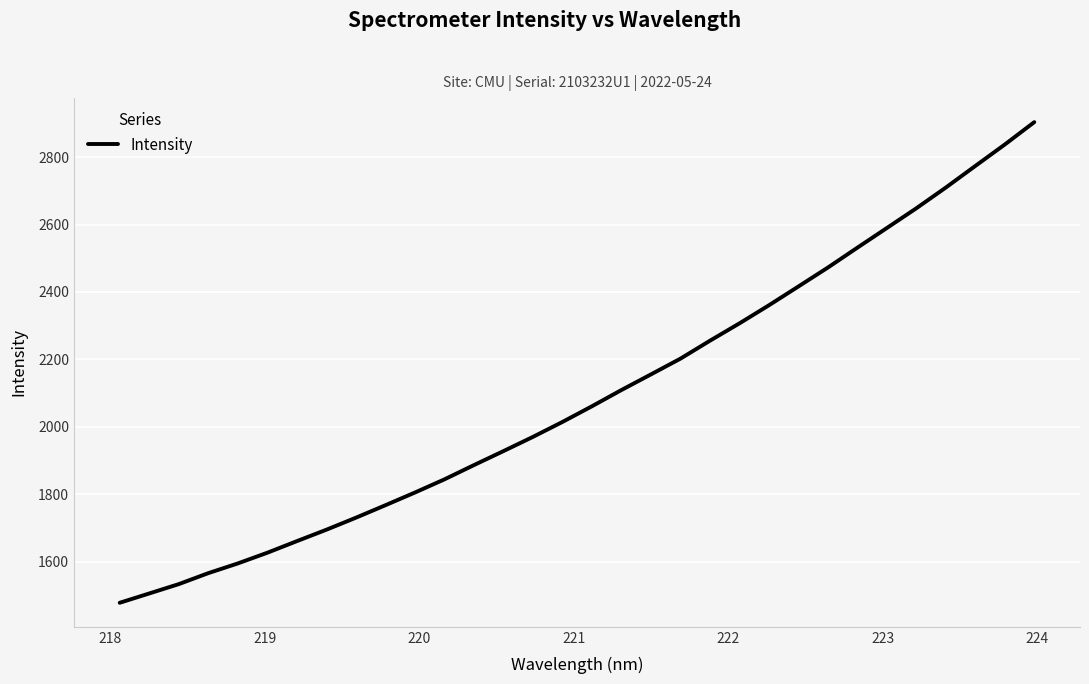

What is the smallest value displayed?

1477.7